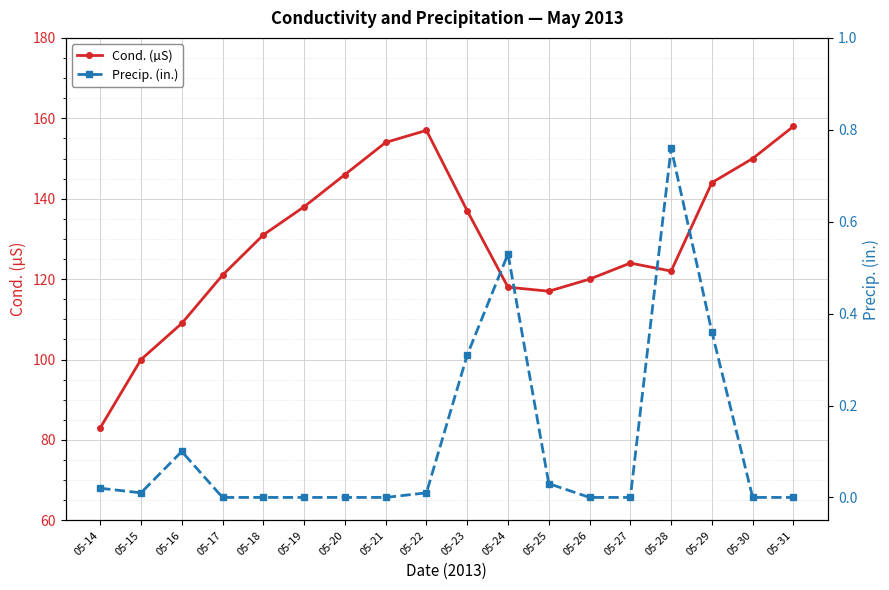

What is the value of the Cond. (µS) point at the 1st from the left?

83